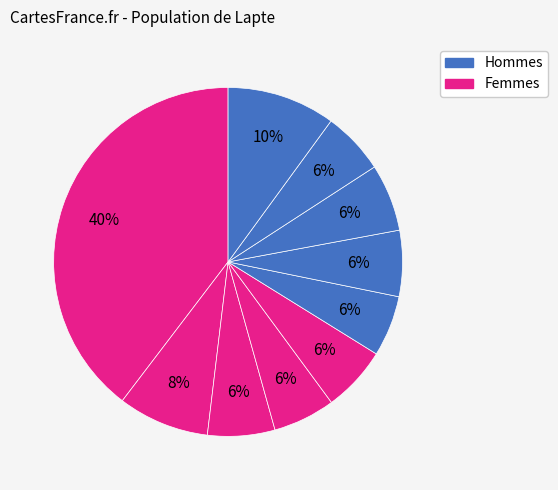

How many slices are in this pie chart?

10